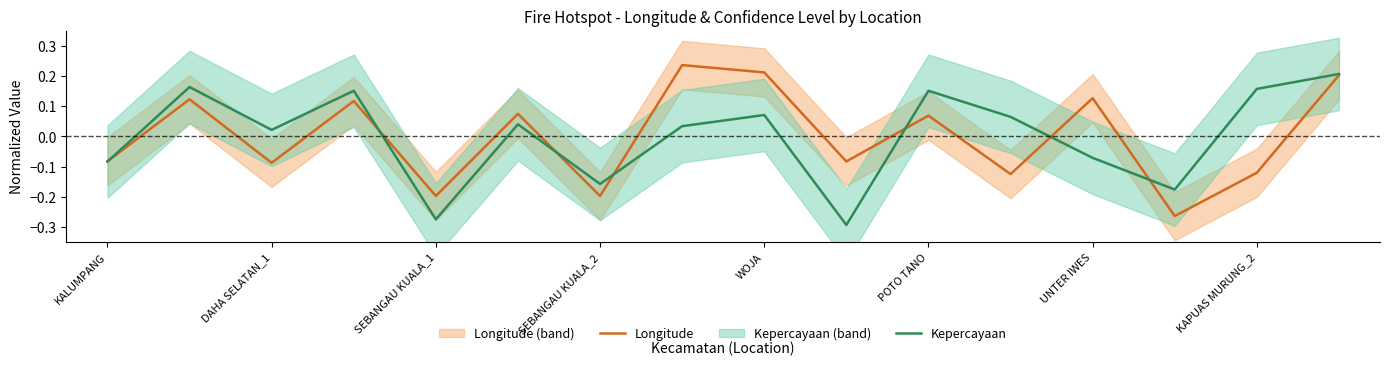

Does the chart display data point markers on the line(s)?

No